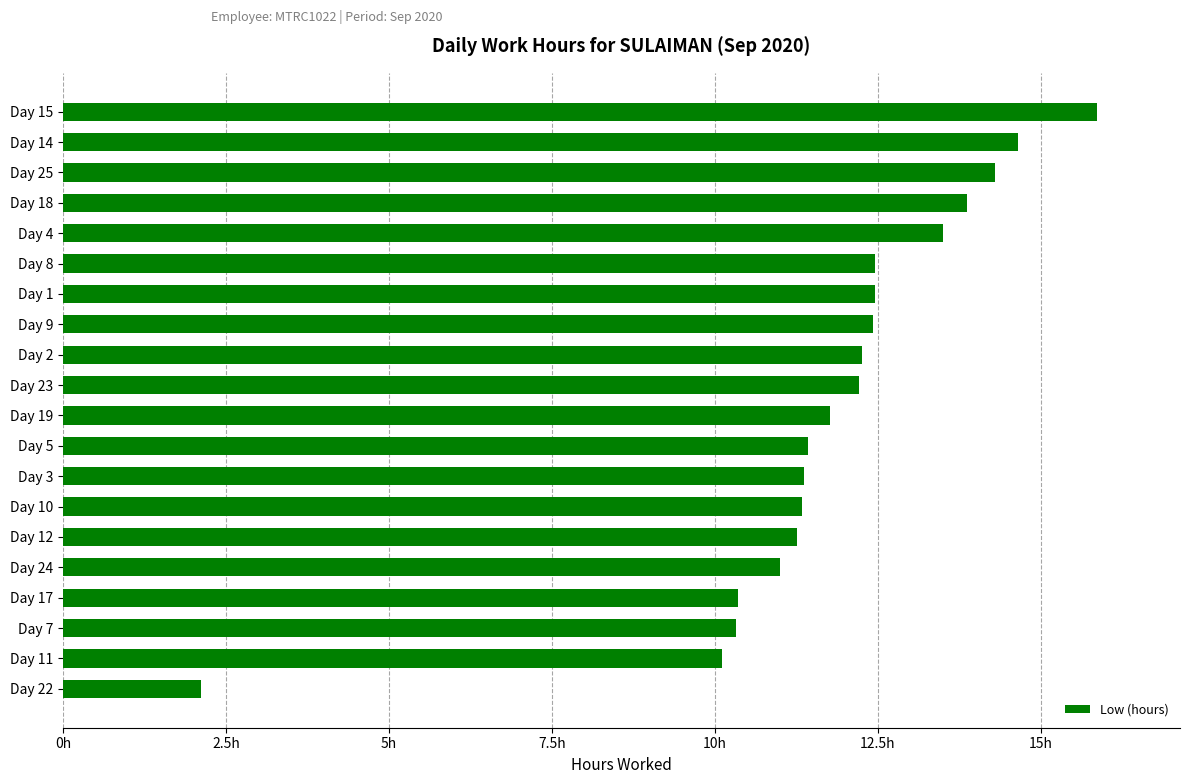

Does the chart contain any negative values?

No